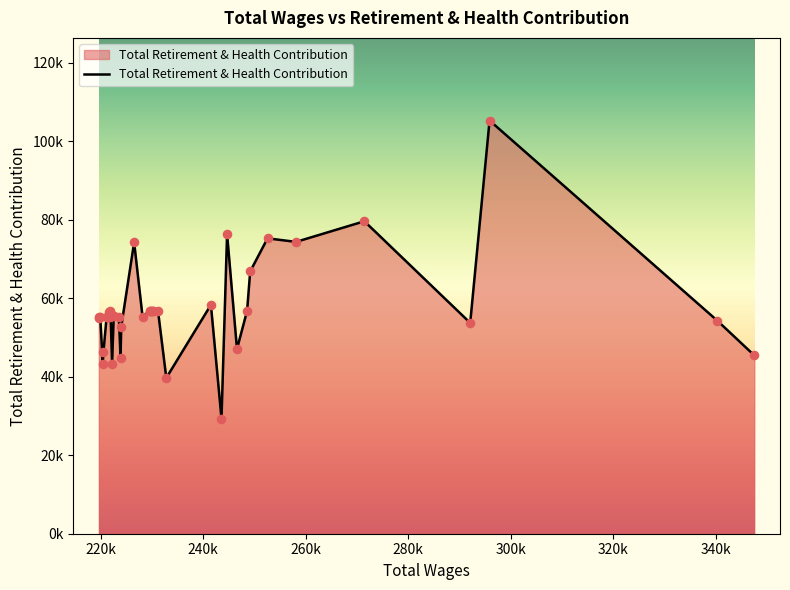

Which has a higher value, 29 or 12?

12